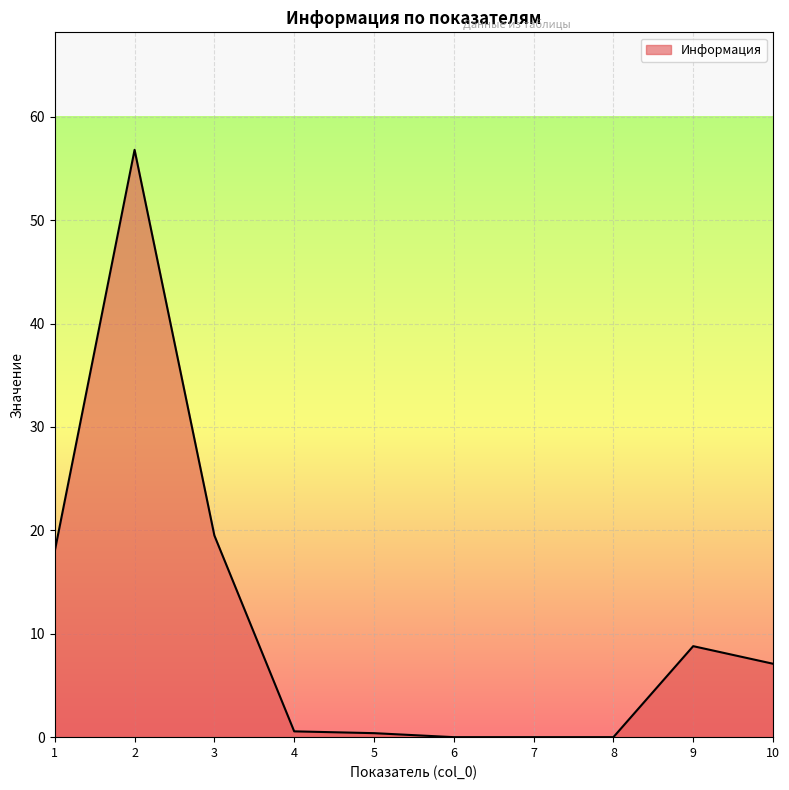

Where is the data nearest to the value 28?

3